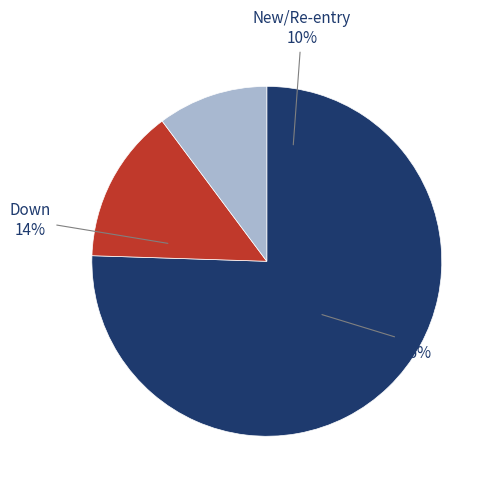

Which category has the biggest portion of the pie?

up